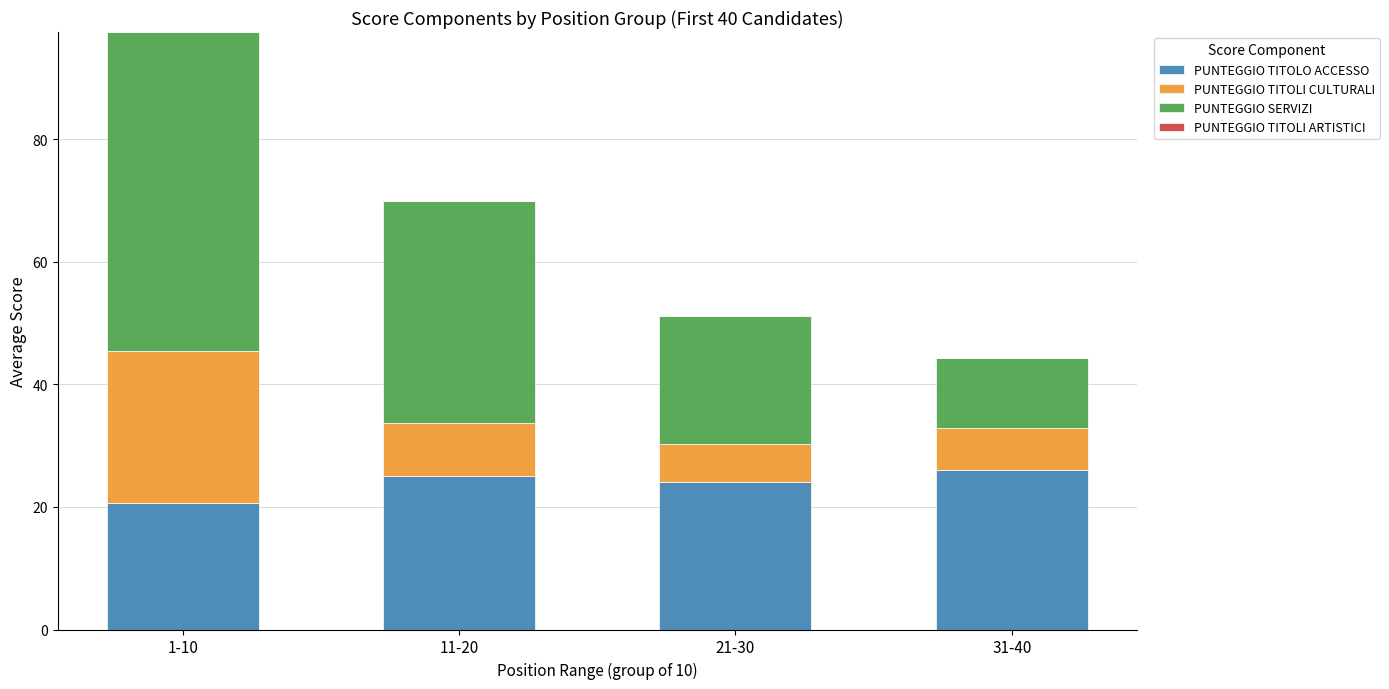

The PUNTEGGIO TITOLO ACCESSO series shows 41.8 at 31-40. True or false?

False